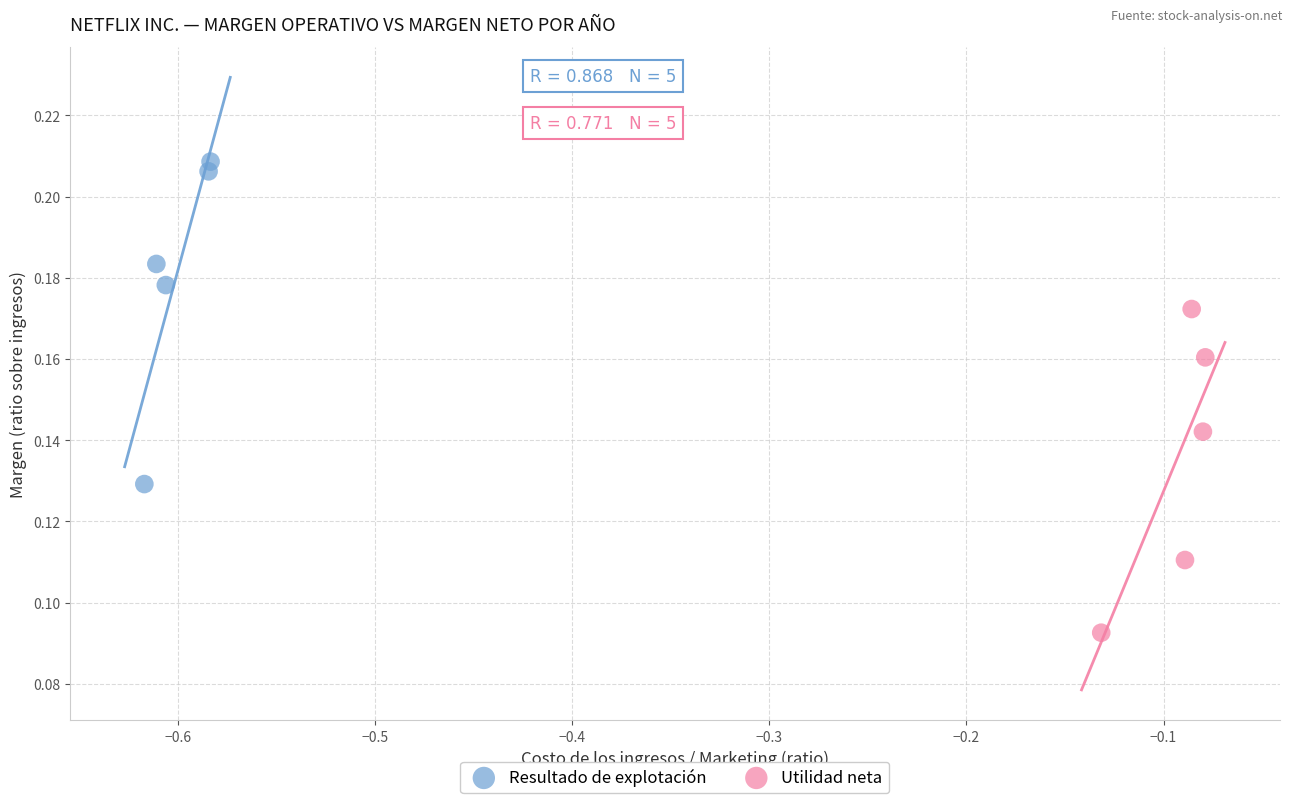

Which series contains the lowest Y value?

Utilidad neta